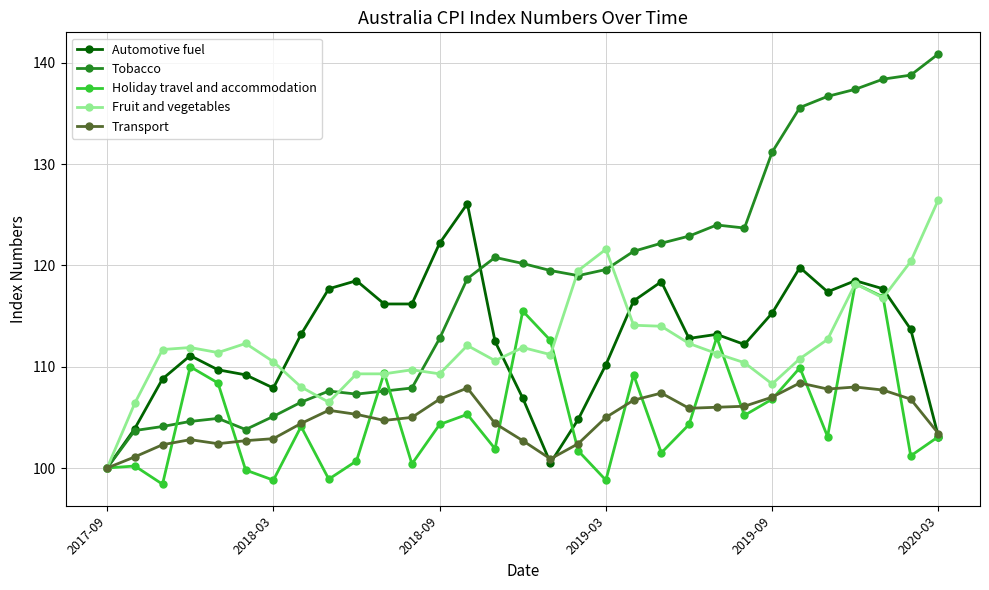

Which series has the largest range (max minus min)?

Tobacco